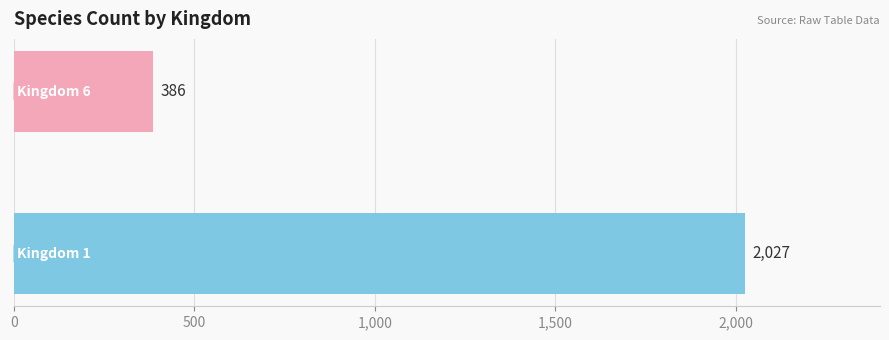

Count the number of categories in the chart.

2